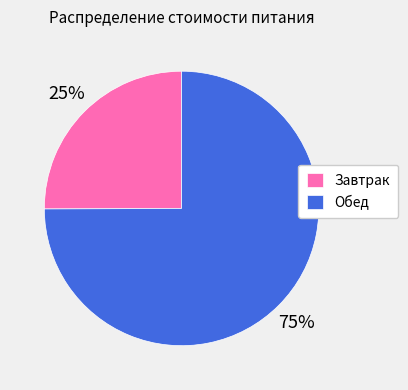

Do Завтрак and Обед together represent more than half of the pie?

Yes